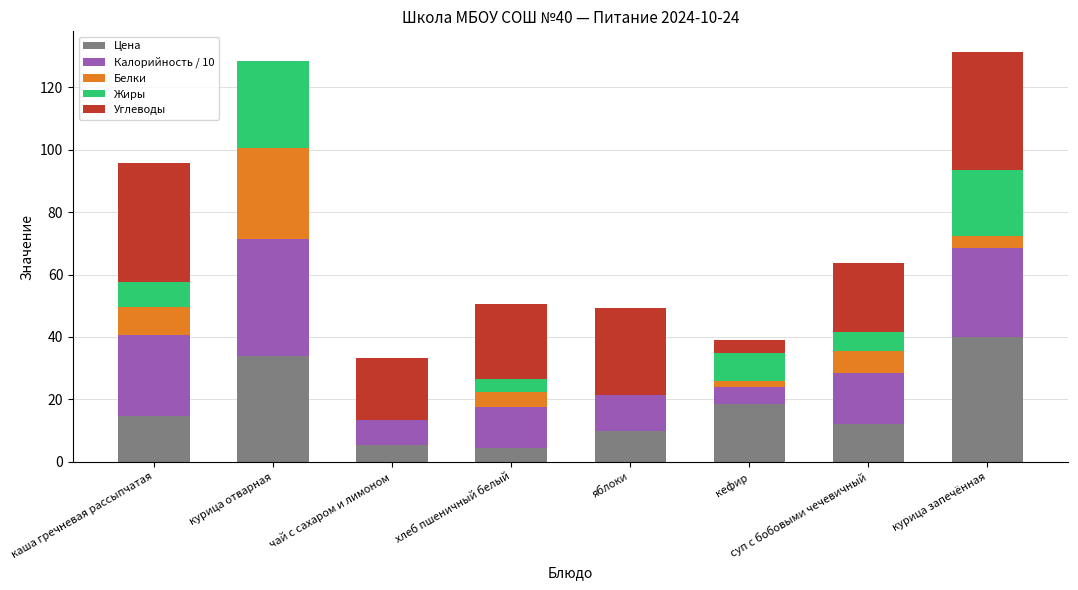

The value of Цена at курица отварная is 34.0. True or false?

True